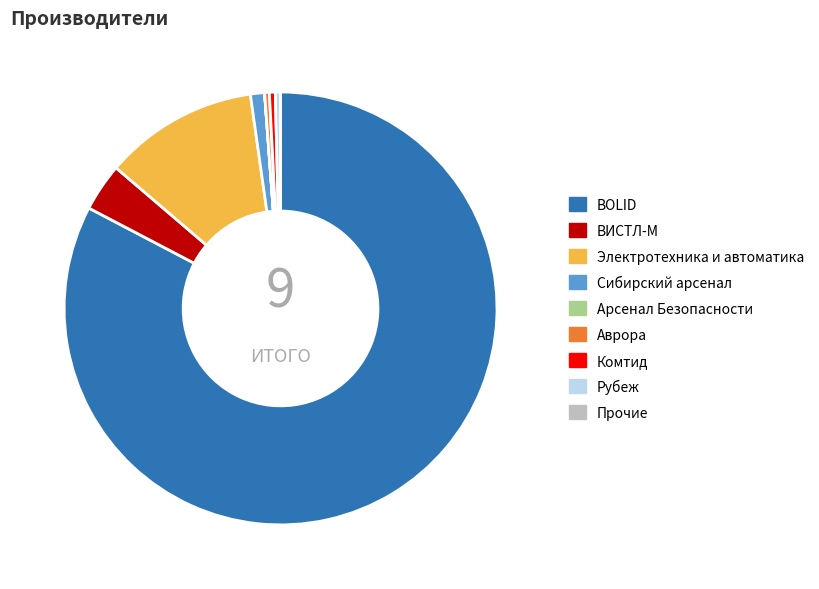

Between Аврора and Электротехника и автоматика, which is larger?

Электротехника и автоматика